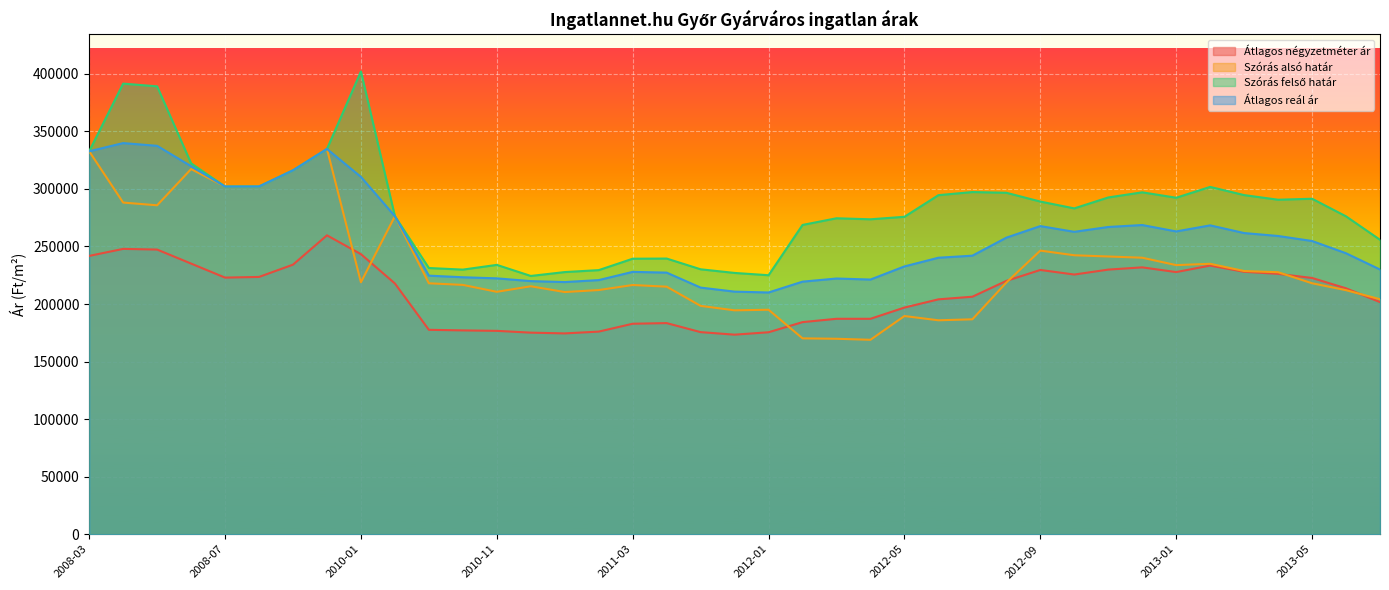

At which category is the sum across all series the highest?

2008-04